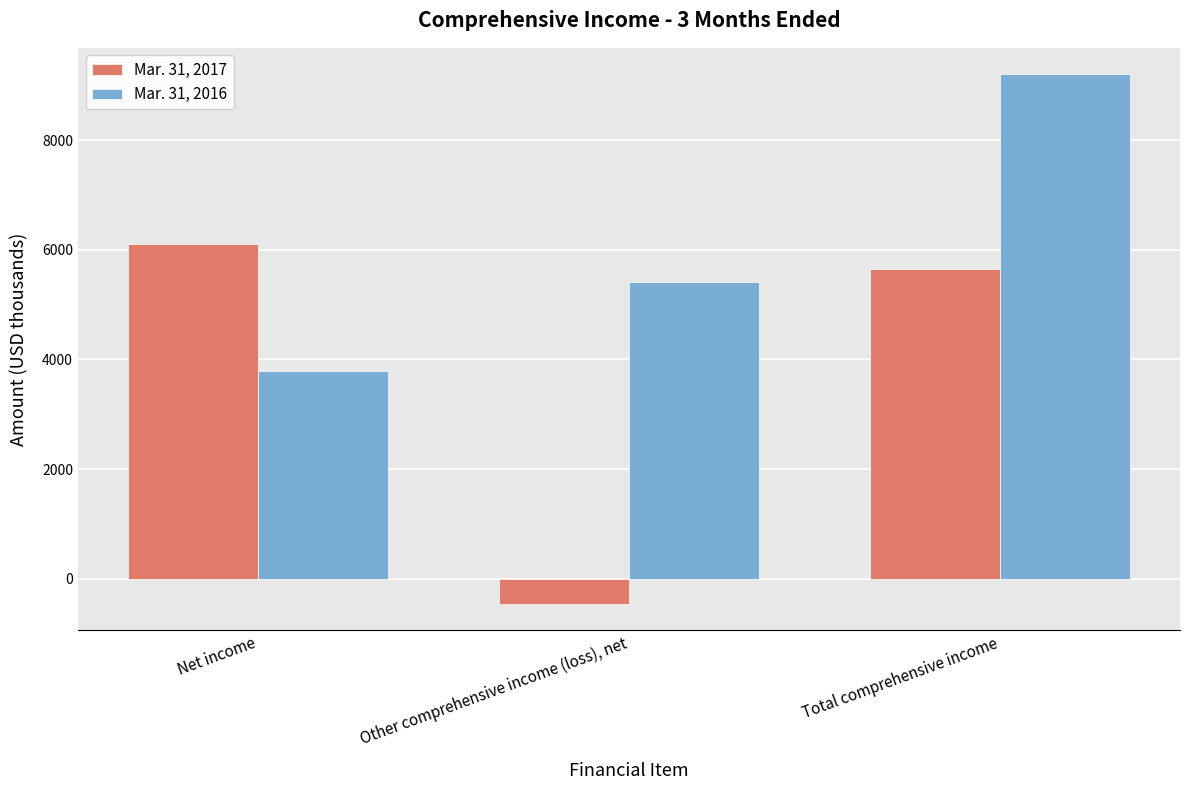

What is the label of the 1st bar from the left?

Net income